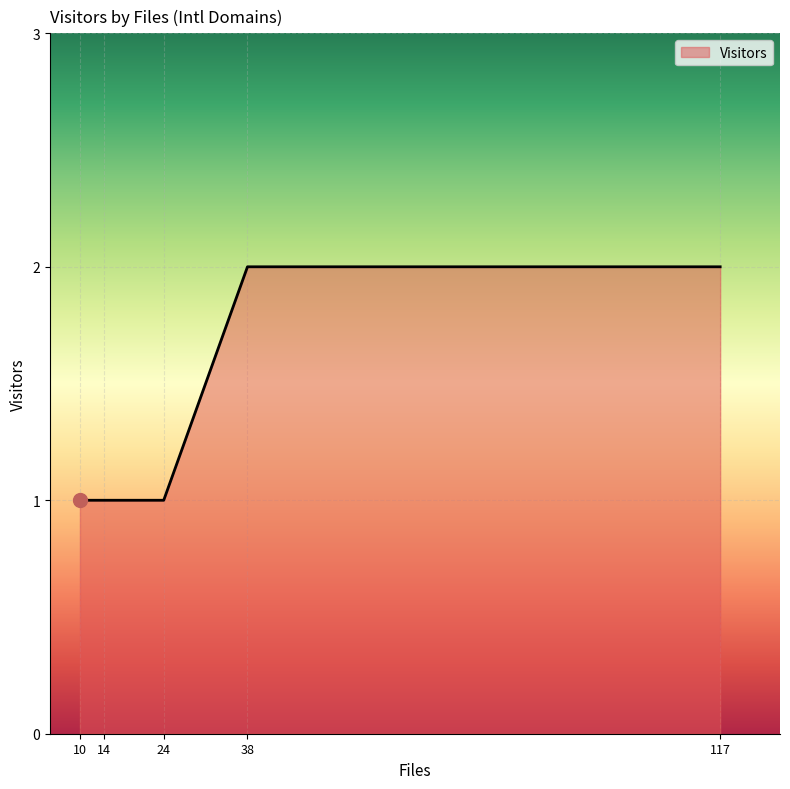

What is the ratio of the value at 38 to the value at 14?

2.0